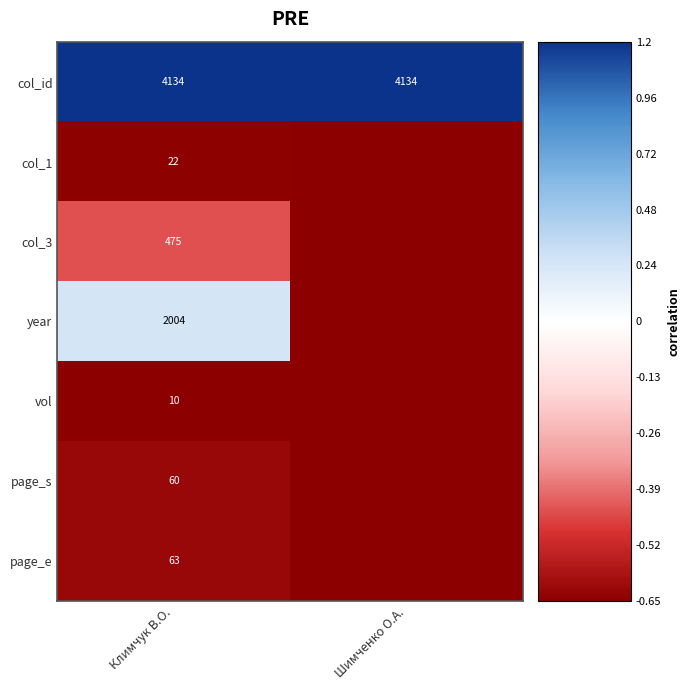

Rank the categories by col_id value from lowest to highest.

Климчук В.О., Шимченко О.А.